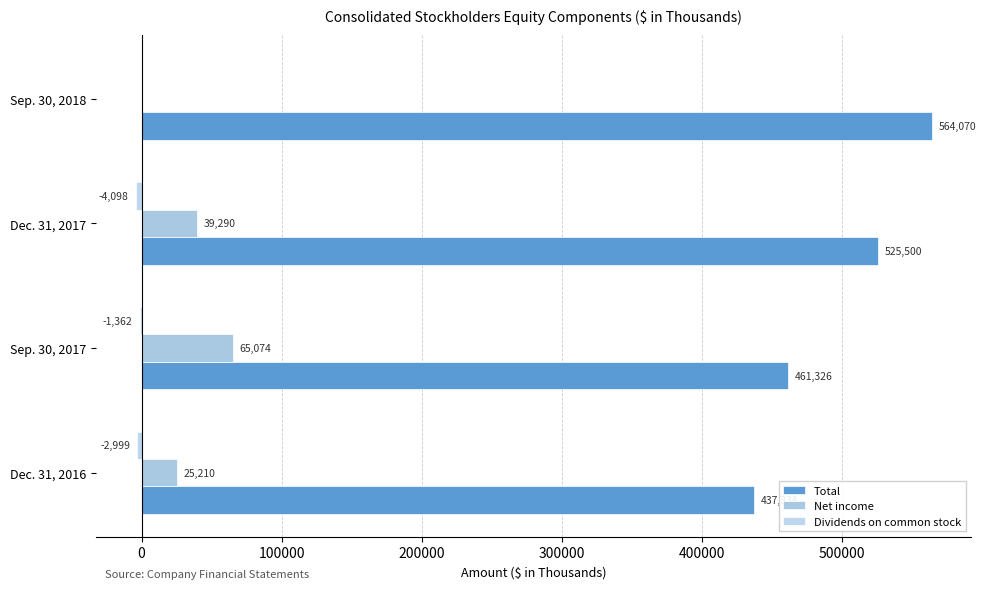

How many series are shown in this chart?

3